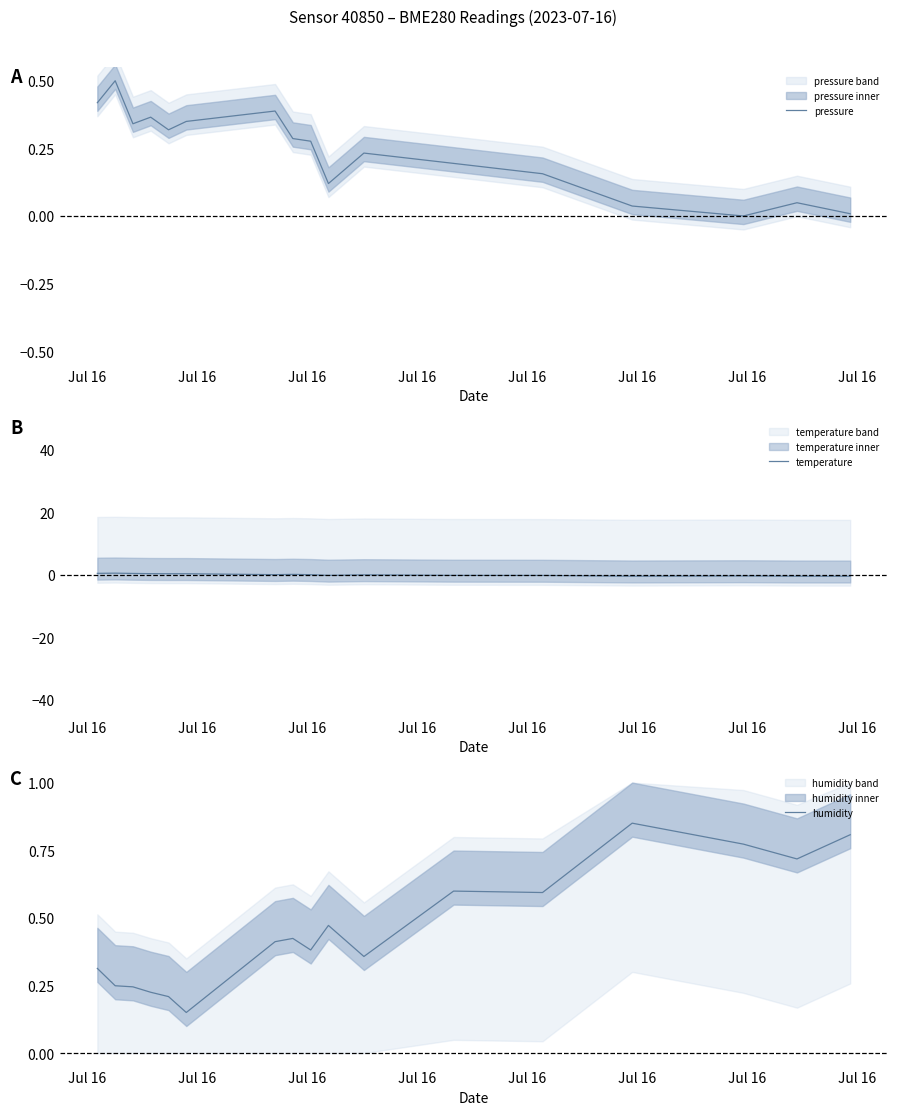

What is the value of the temperature point at the 14th from the left?

-0.5